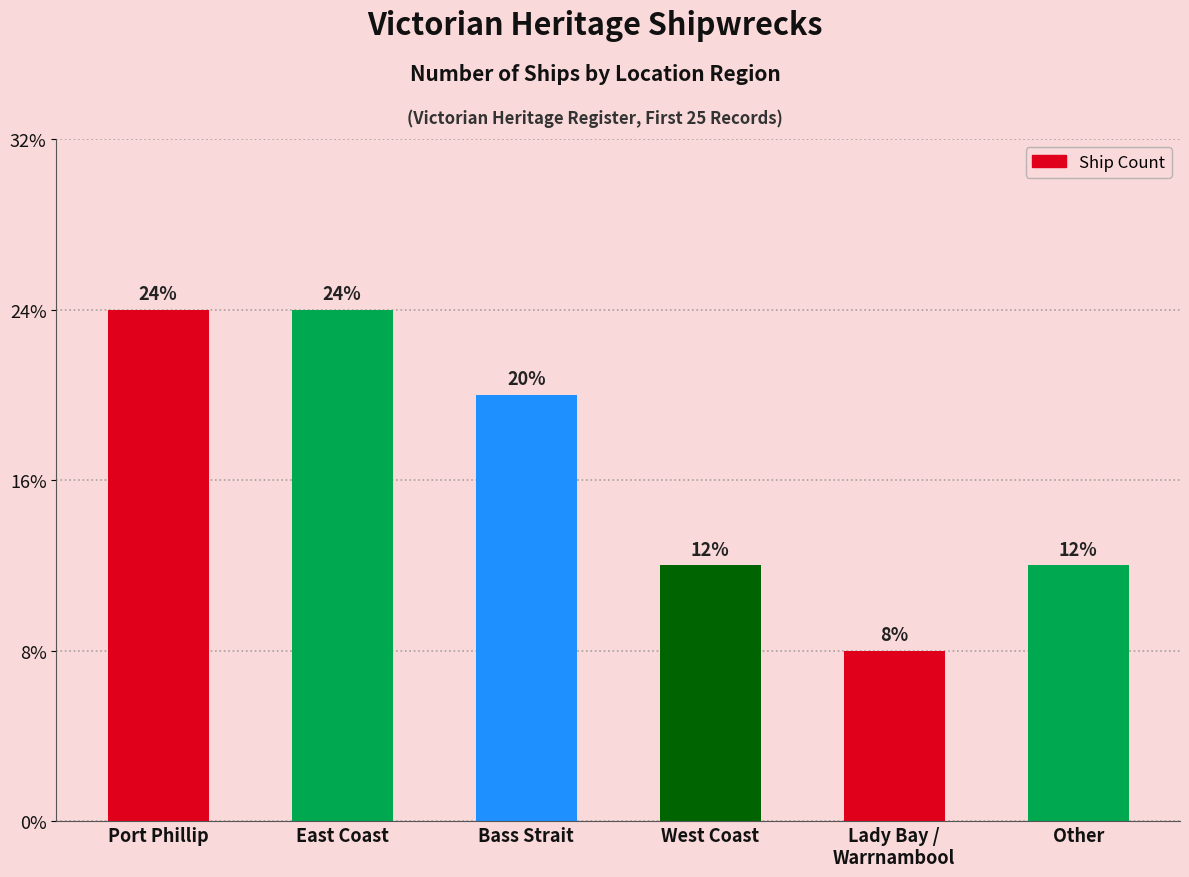

Are the bars grouped side by side (vs. stacked)?

No